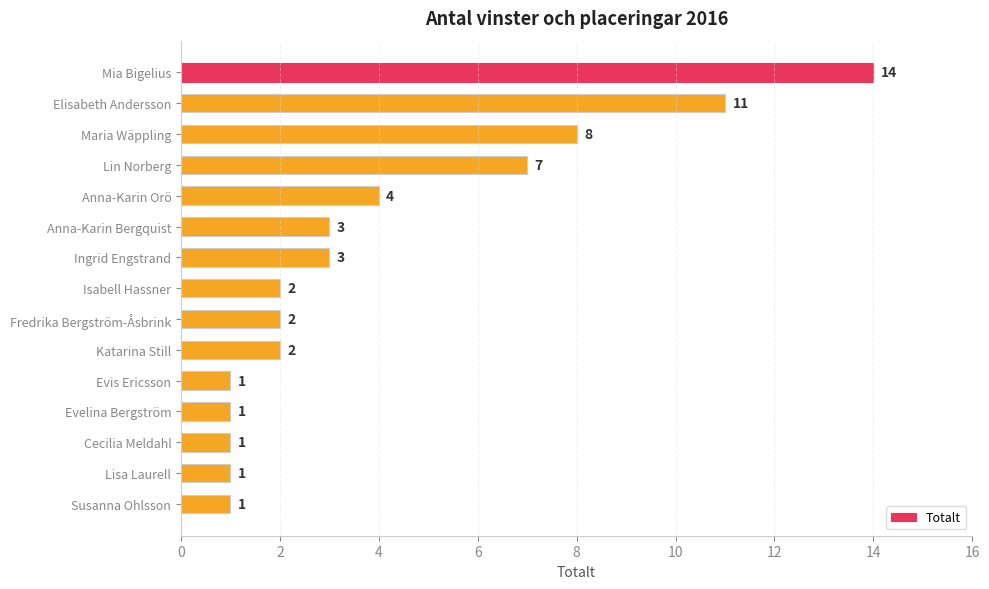

What is the value of the 1st bar from the top?

14